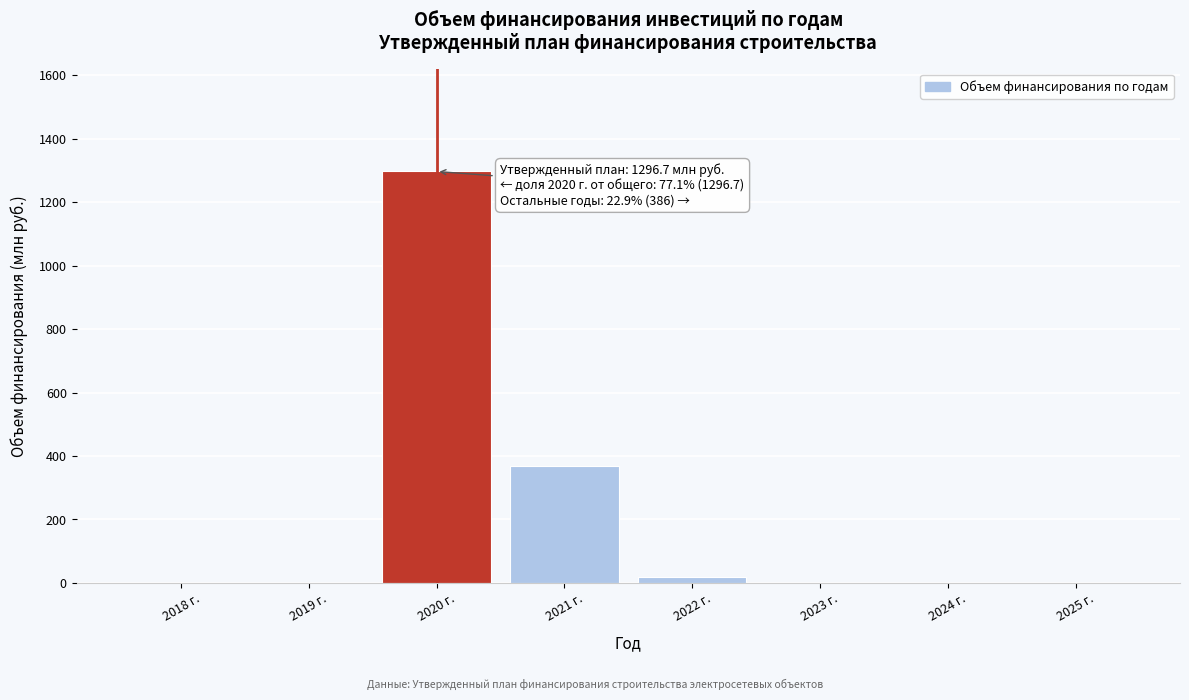

Reading left to right, extract all data points from this chart.

2018 г.=0.0	2019 г.=0.0	2020 г.=1296.7	2021 г.=368.3	2022 г.=17.7	2023 г.=0.0	2024 г.=0.0	2025 г.=0.0